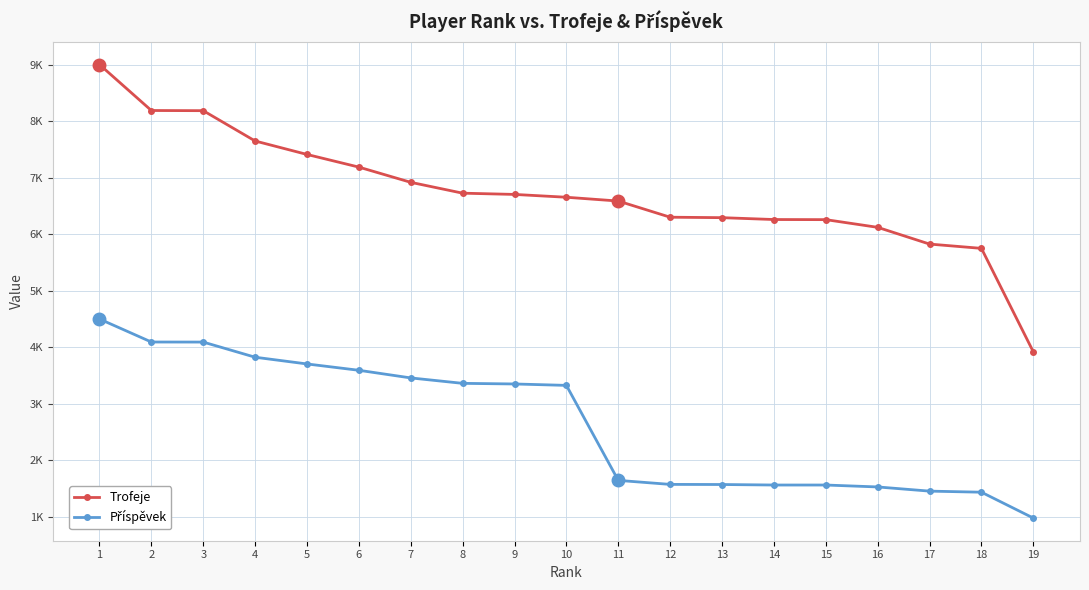

Which category has the highest value in the Příspěvek series?

1